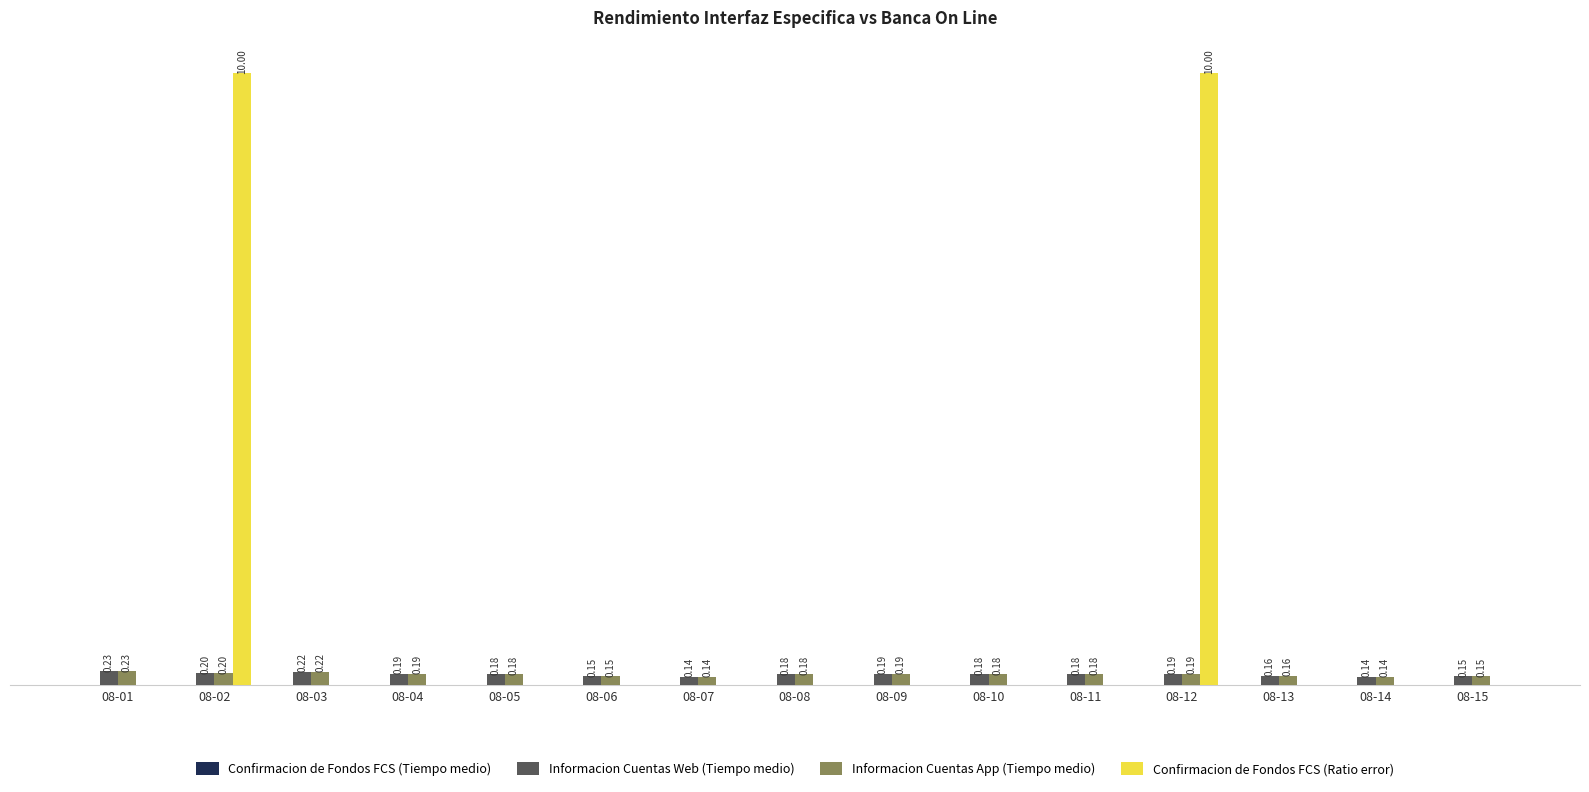

Which series has the largest total across all categories?

Confirmacion de Fondos FCS (Ratio error)